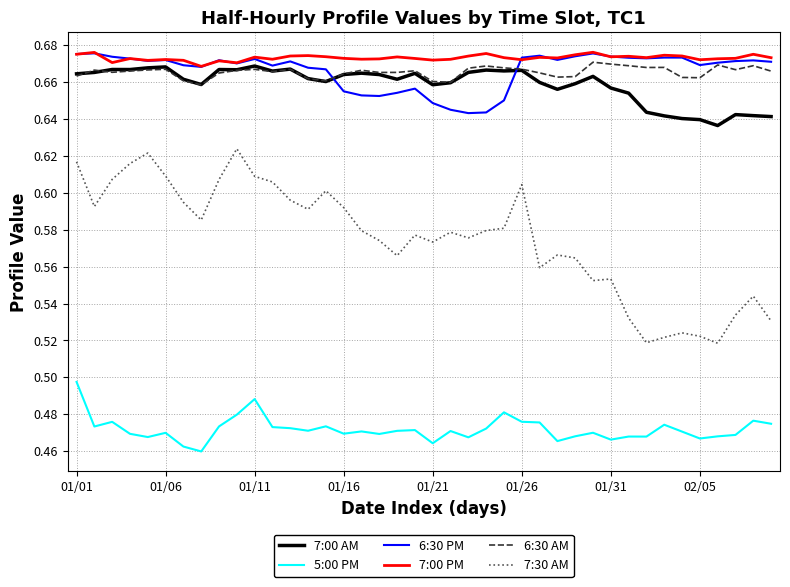

Which series has the widest spread of values?

7:30 AM